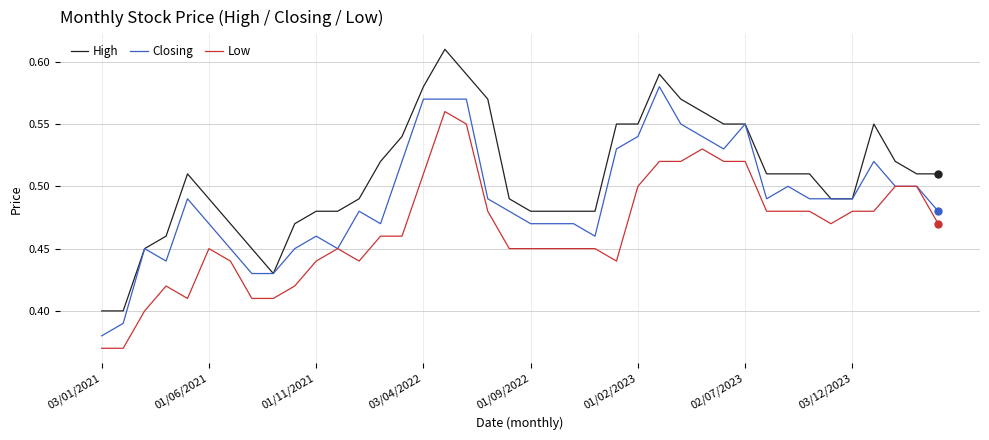

Which series has the largest total across all categories?

High